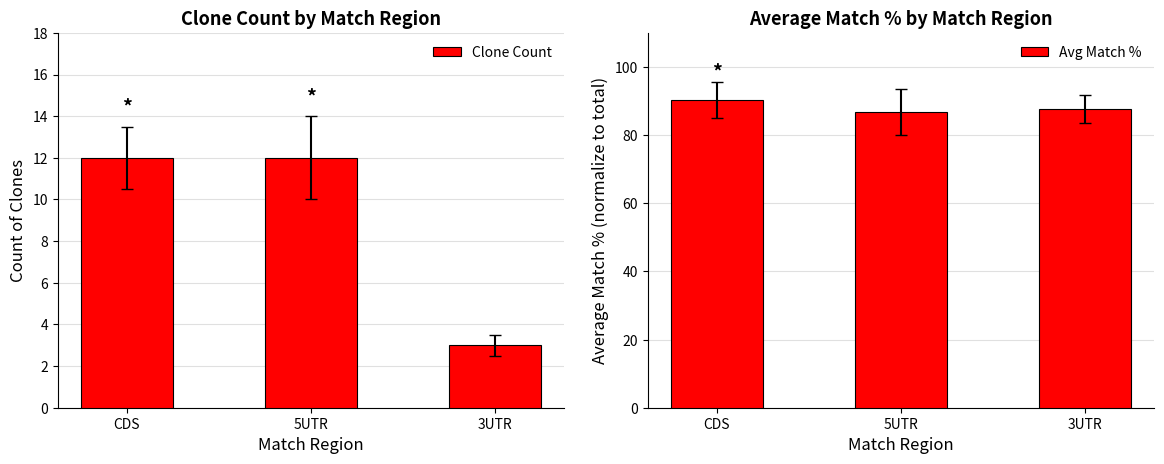

How many values in the Clone Count series are below 12?

1